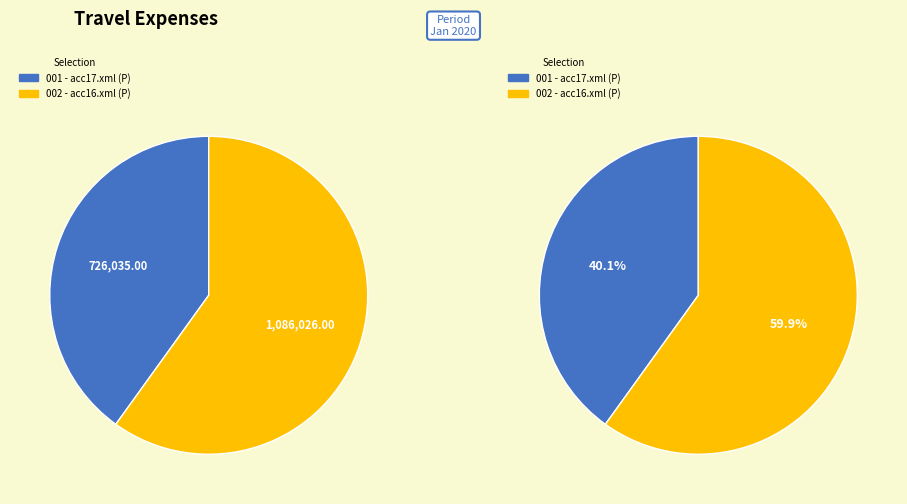

What percentage do acc17.xml and acc16.xml together represent?

100.0%